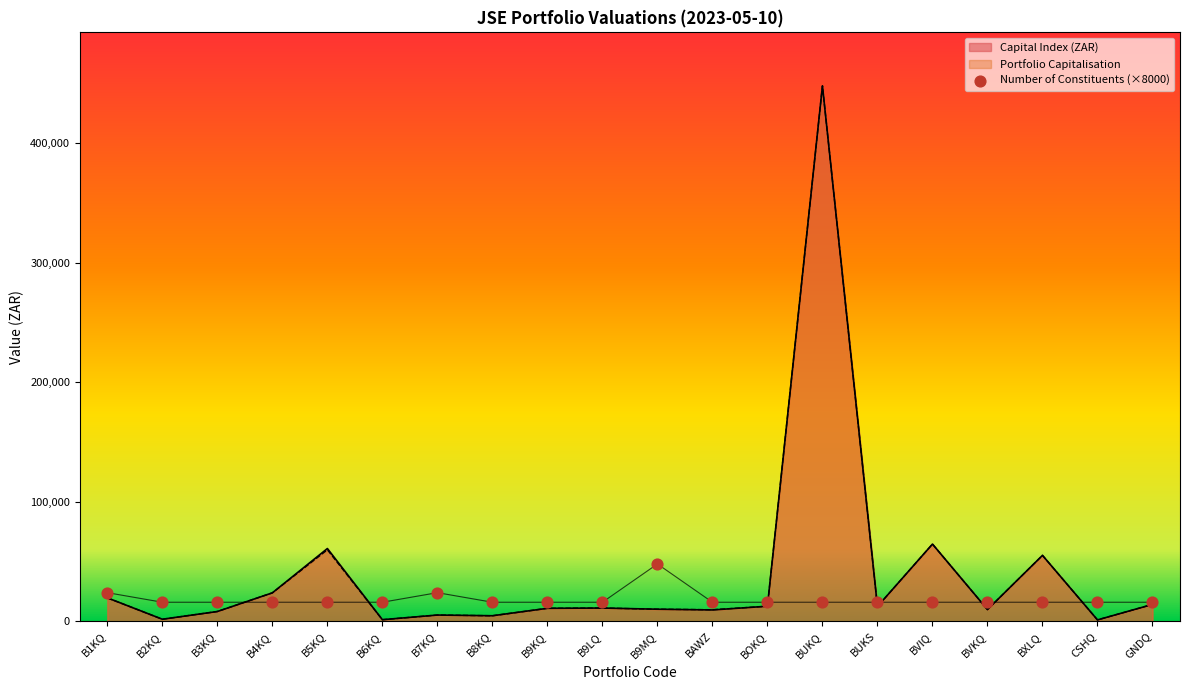

What is the ratio of the value at B9MQ to the value at BUKS?

3.0